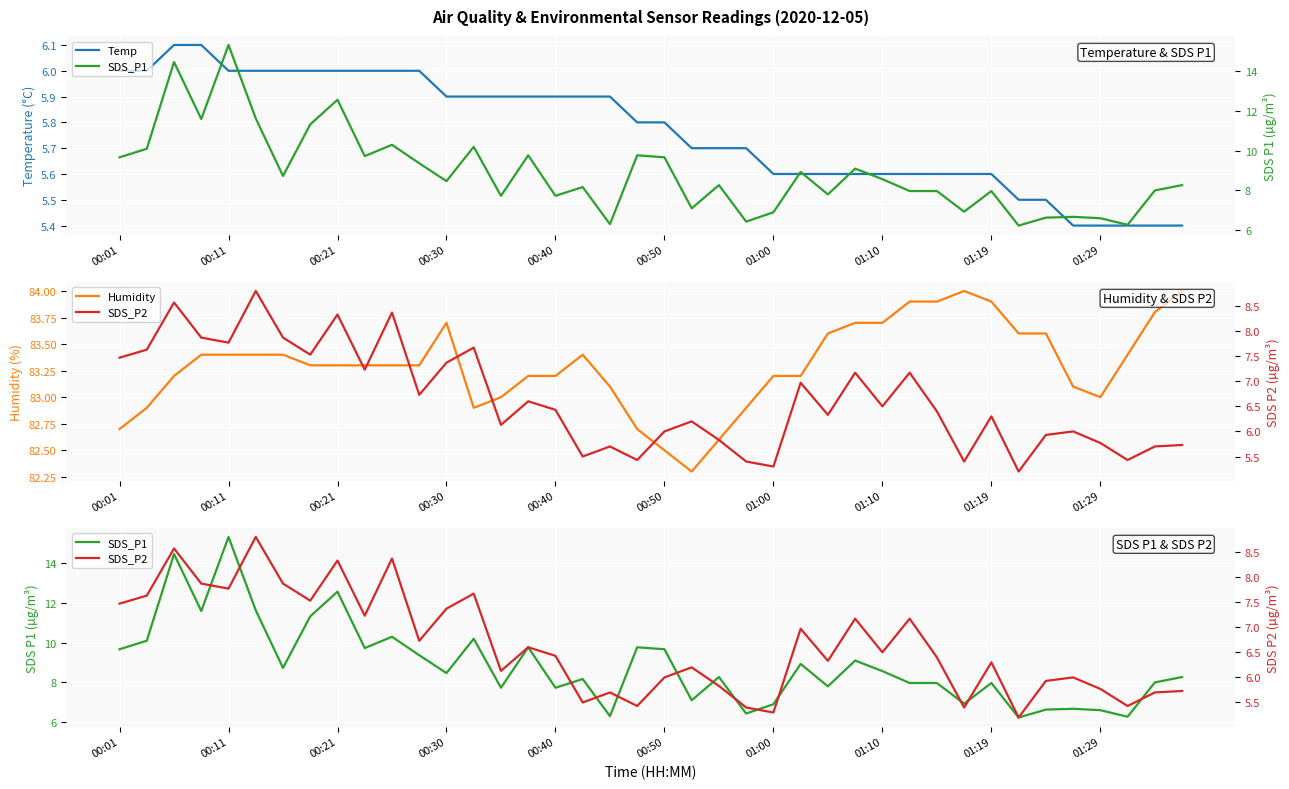

True or false: SDS_P1 and Temp intersect in this chart.

False